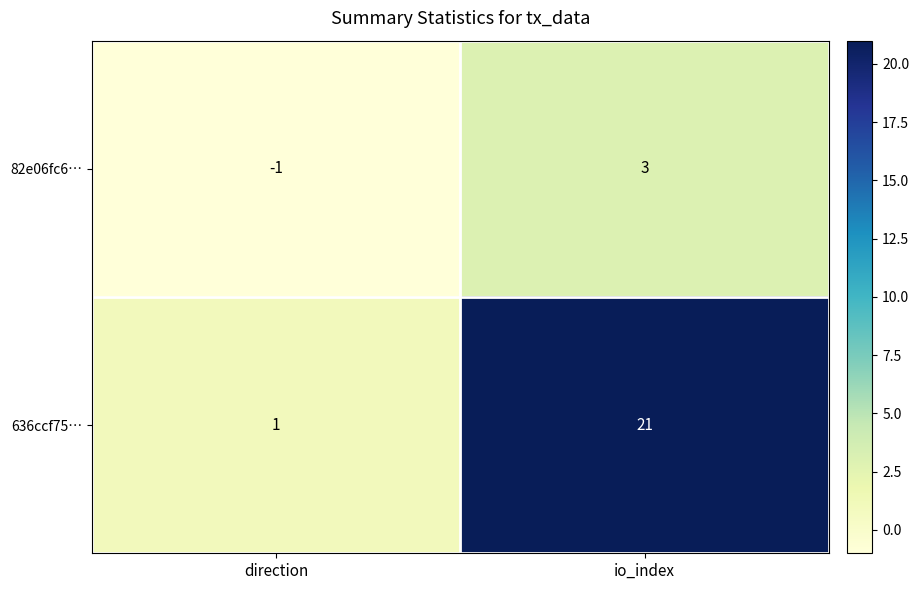

List the series in order of their peak value, lowest first.

82e06fc6…, 636ccf75…